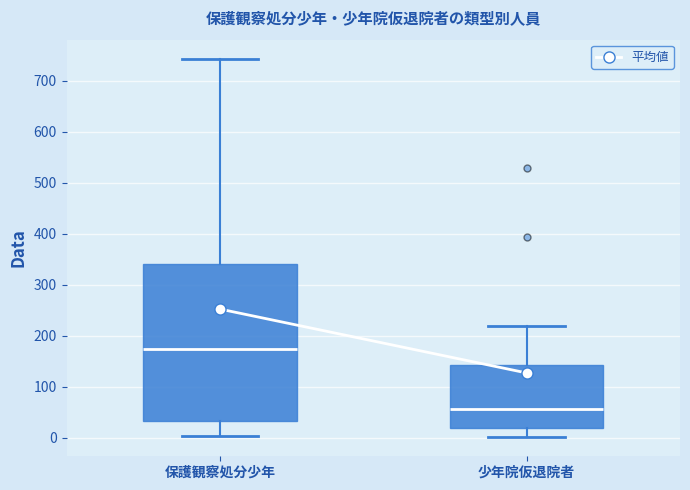

Where does the median line of the box for 保護観察処分少年 sit on the y-axis? The values are not printed on the chart, so give them approximately, as read against the axis.

170